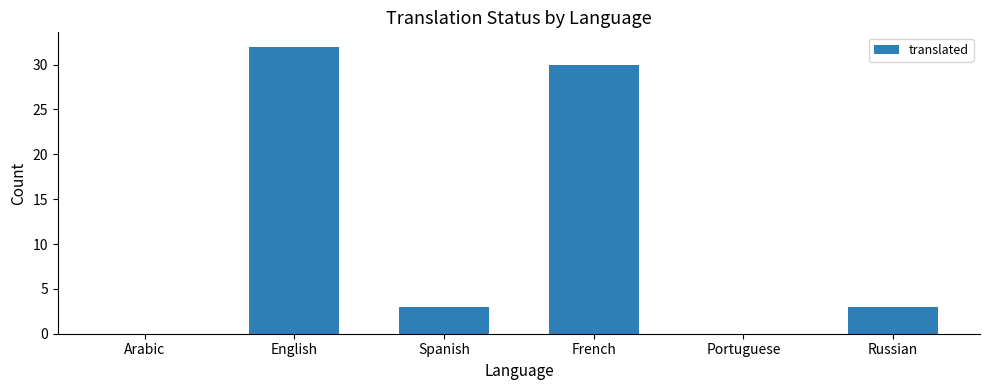

What is the sum of the values at Russian and Spanish?

6